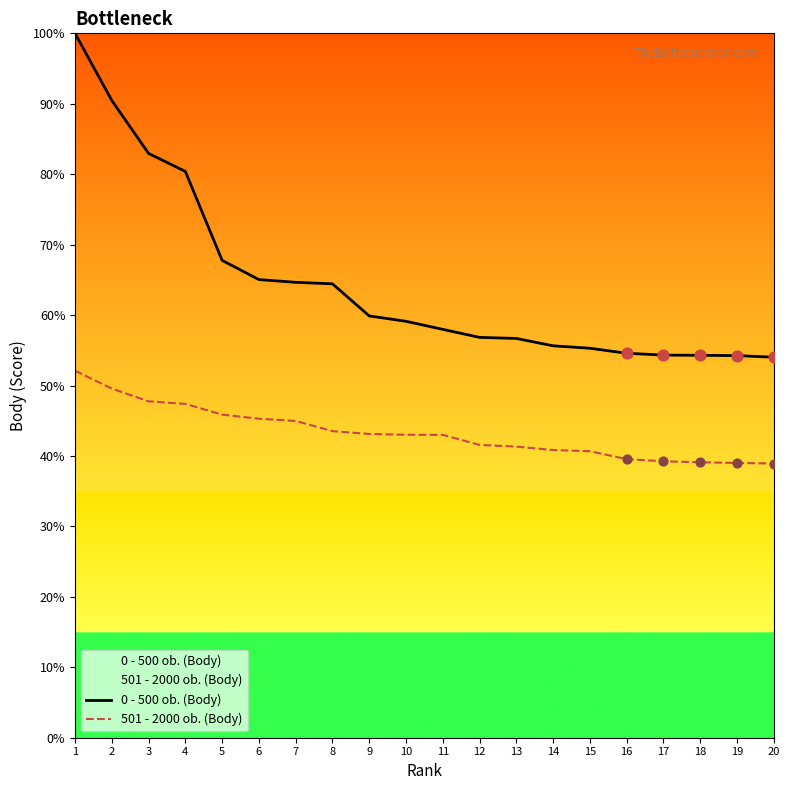

At how many categories does at least one series exceed 65?

6